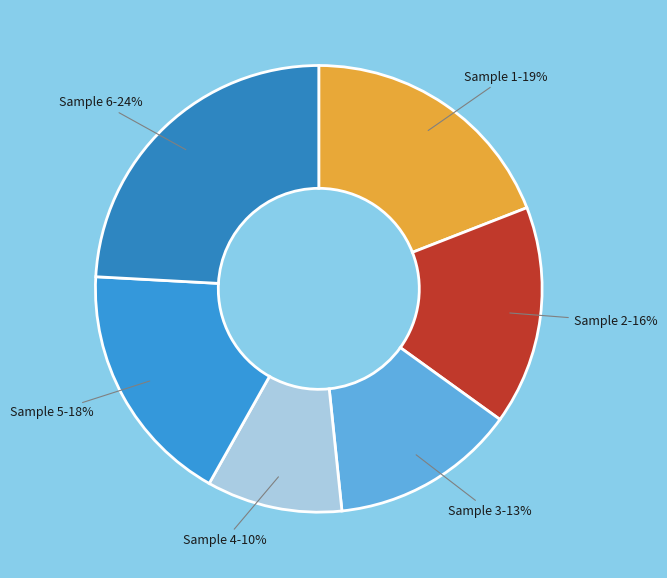

Rank the categories by value from highest to lowest.

Sample 6-24%, Sample 1-19%, Sample 5-18%, Sample 2-16%, Sample 3-13%, Sample 4-10%